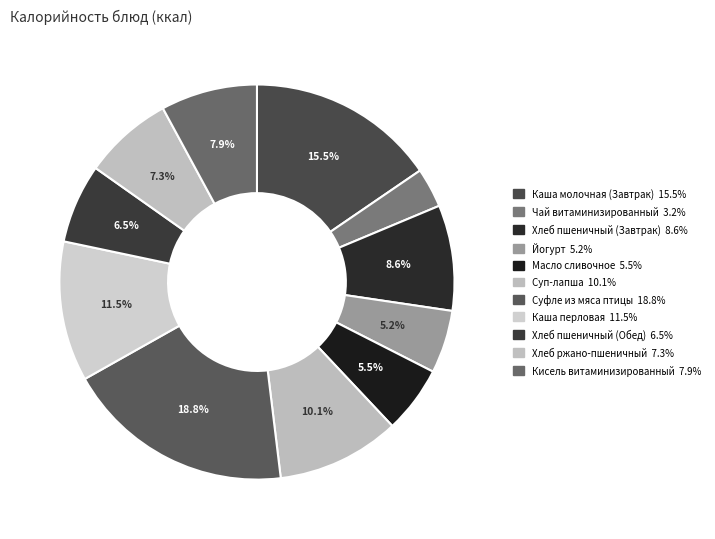

How many slices are in this pie chart?

11